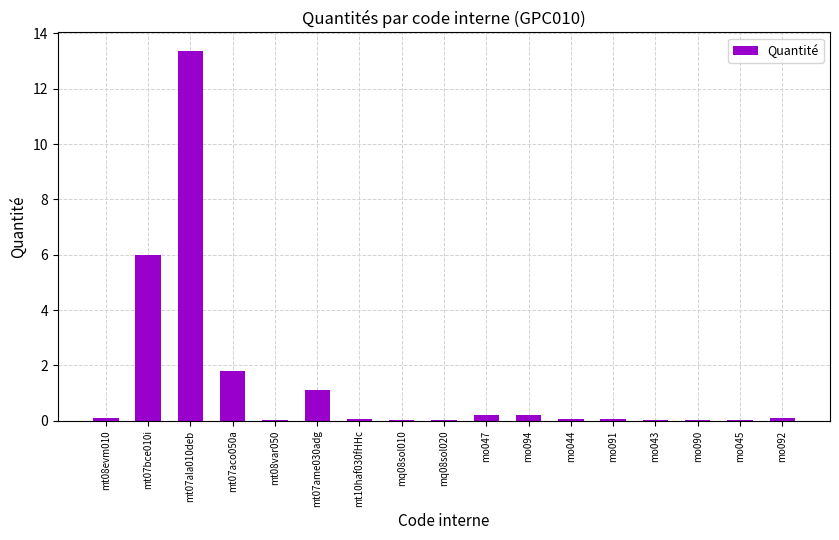

Does the chart contain stacked bars?

No